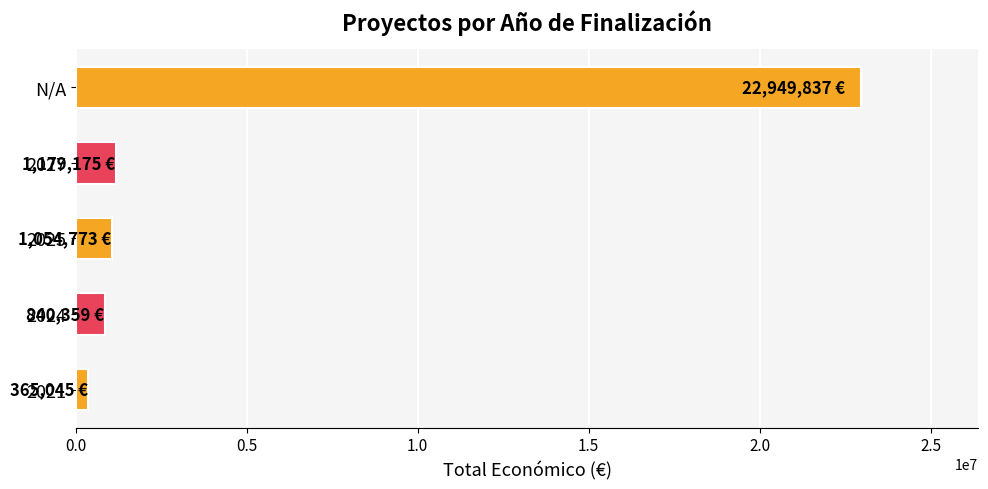

Approximately how many times larger is the value at N/A compared to 2024?

27.3